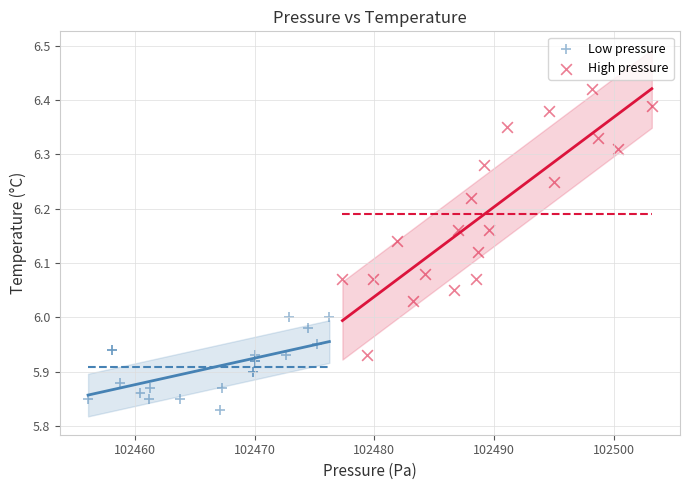

Which series reaches the minimum Y coordinate?

Low pressure